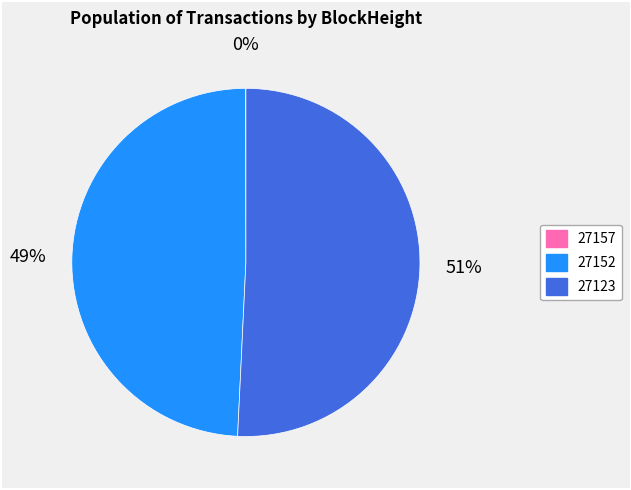

What is the ratio of the value at 27123 to the value at 27152?

1.0